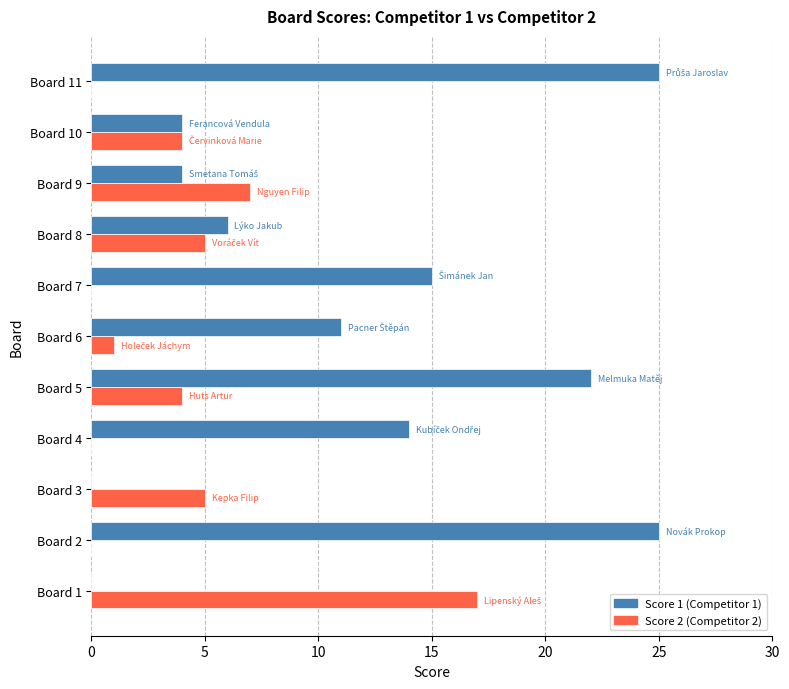

What is the greatest value displayed?

25